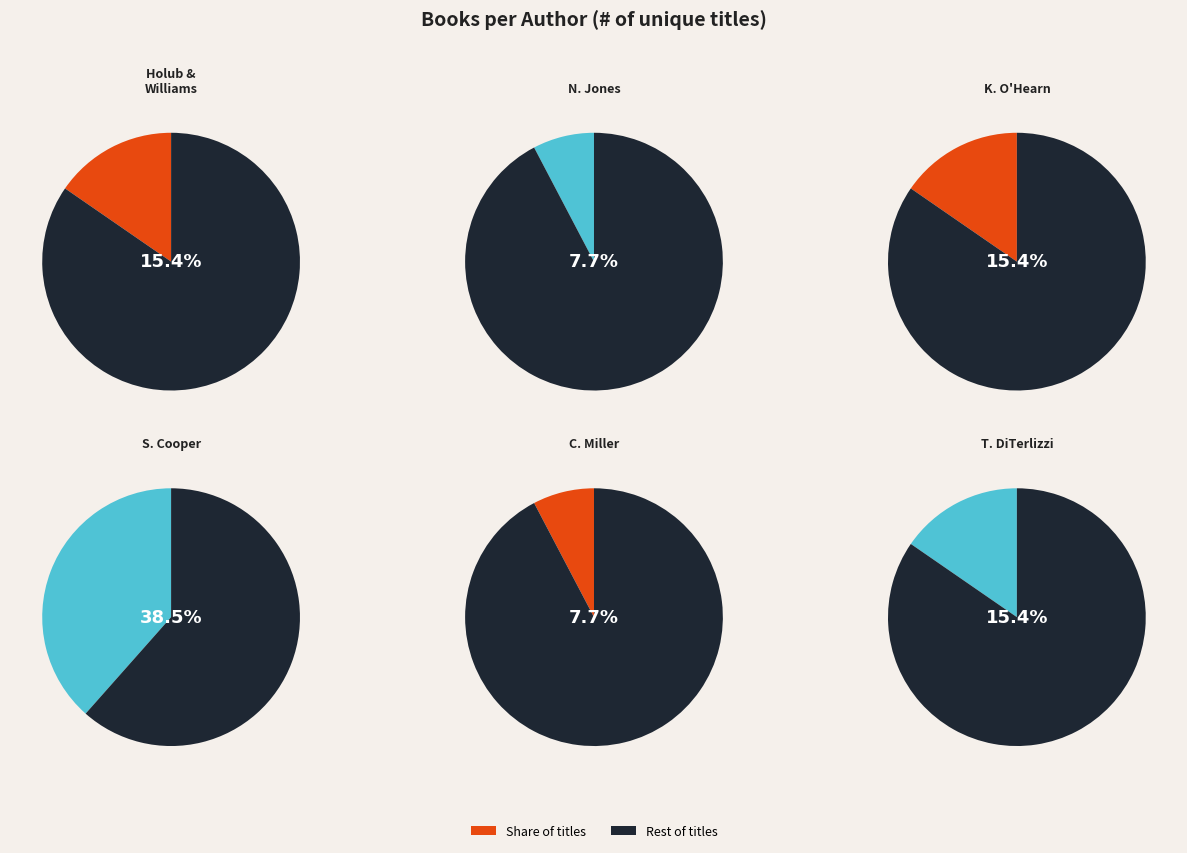

Is there a majority slice in this chart?

No